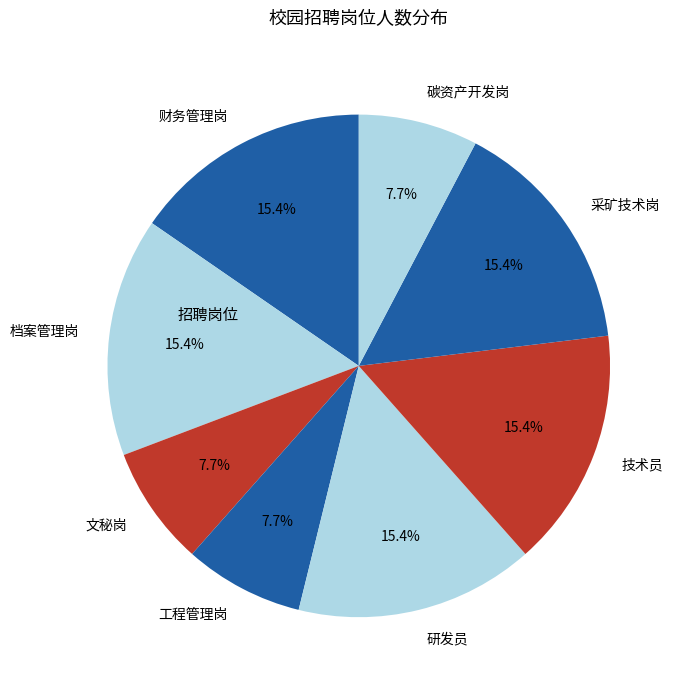

How many slices are in this pie chart?

8